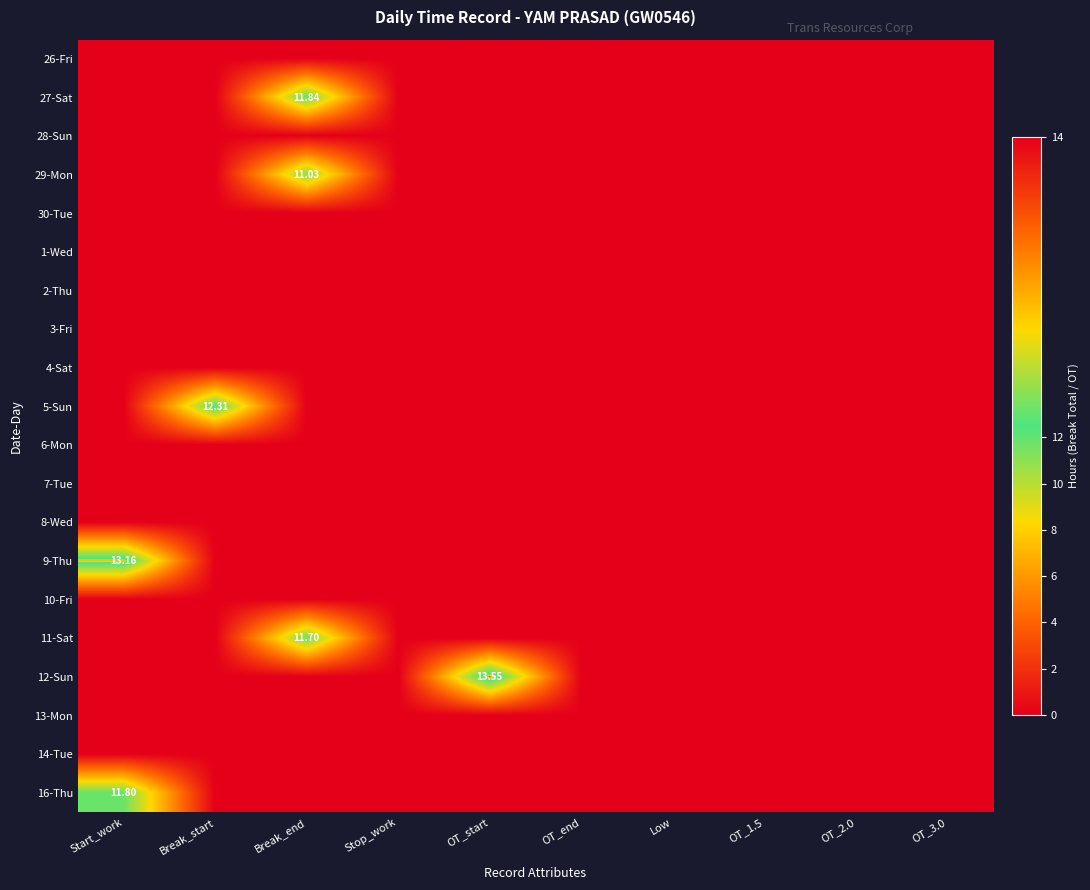

What is the maximum value shown in the chart?

13.6